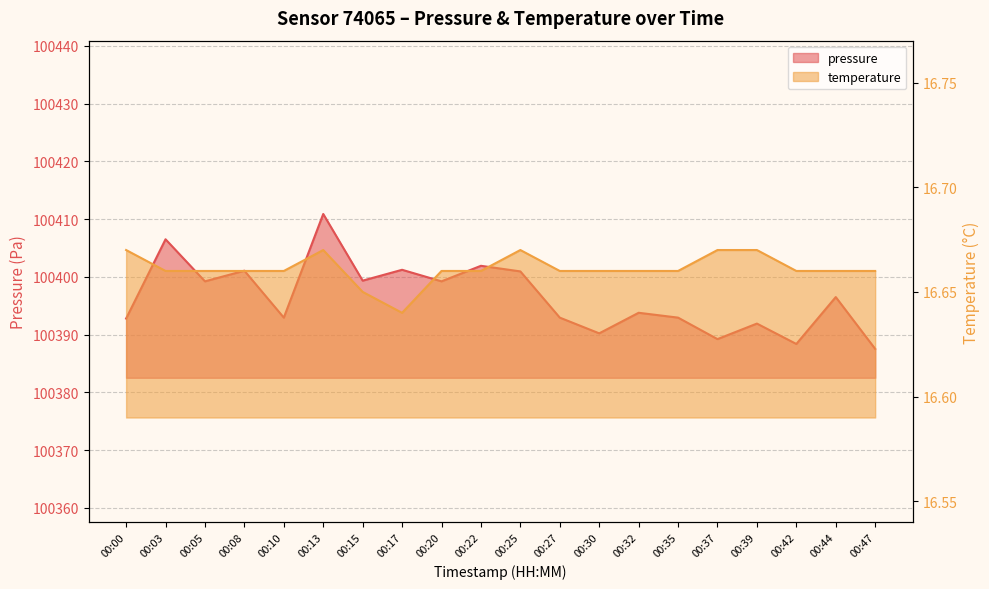

Is the value of temperature at 00:47 greater than the value of pressure at 00:37?

No